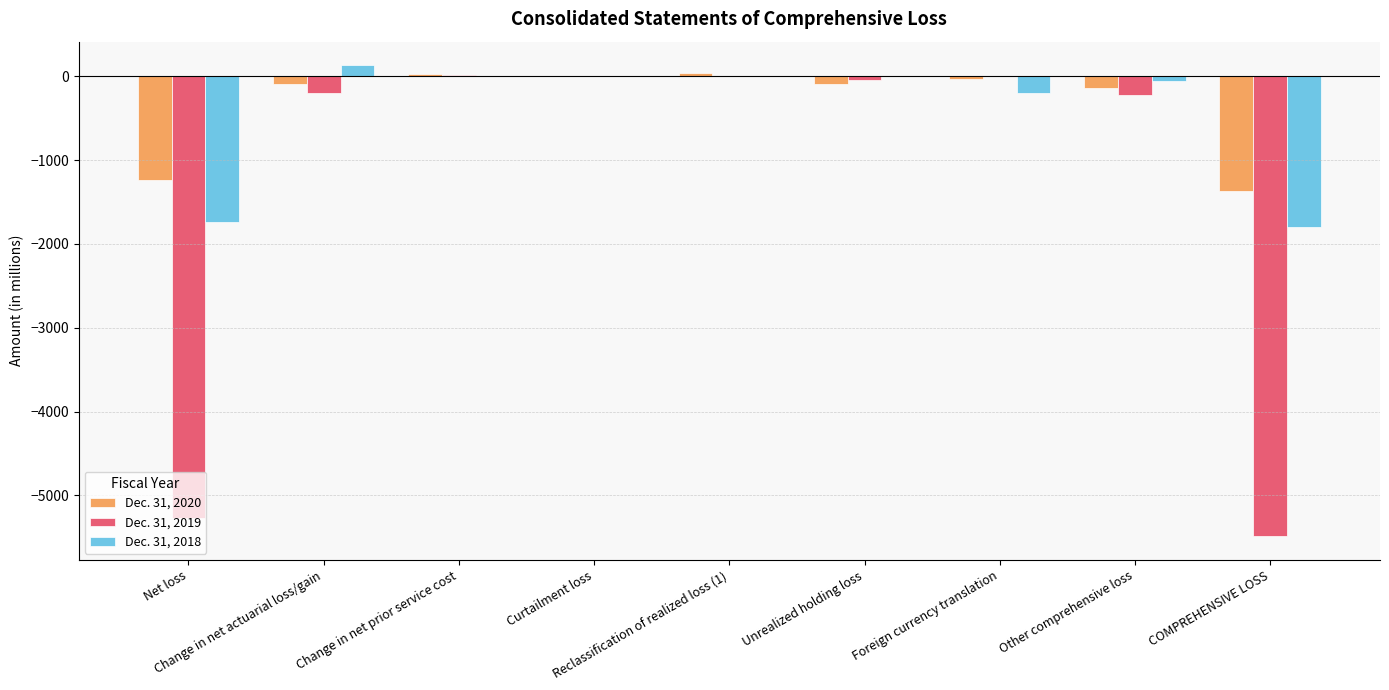

What is the maximum value shown in the chart?

133